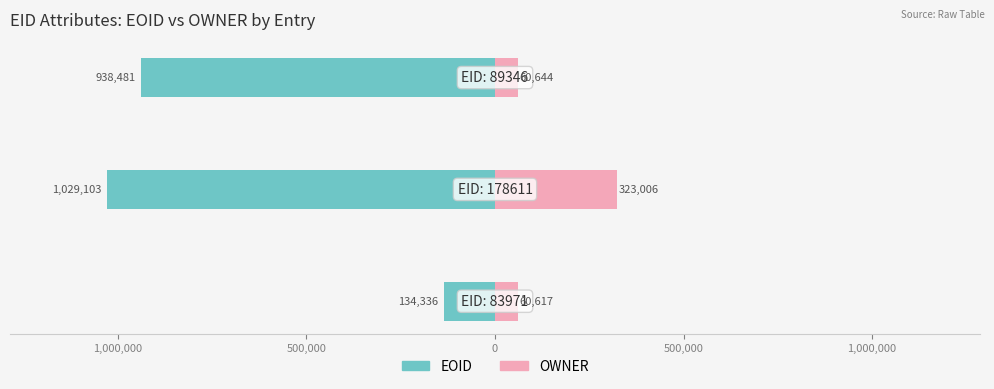

How many bars are there in total?

6